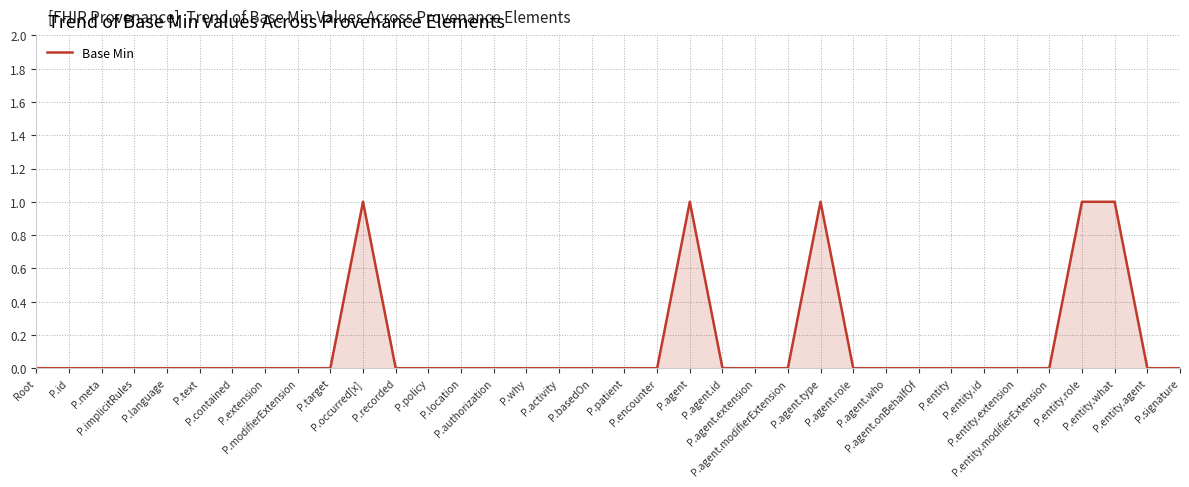

Where is the data nearest to the value 0?

Root